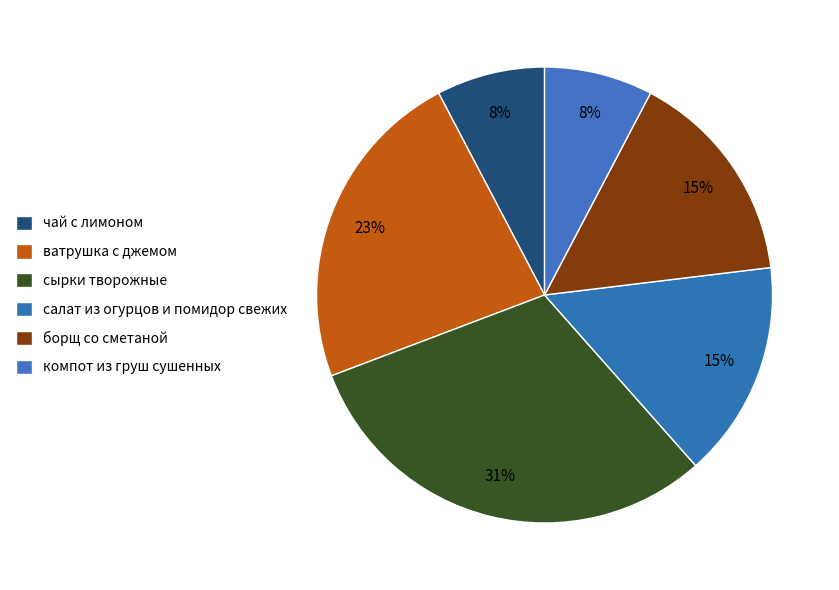

How many segments does this pie chart have?

6